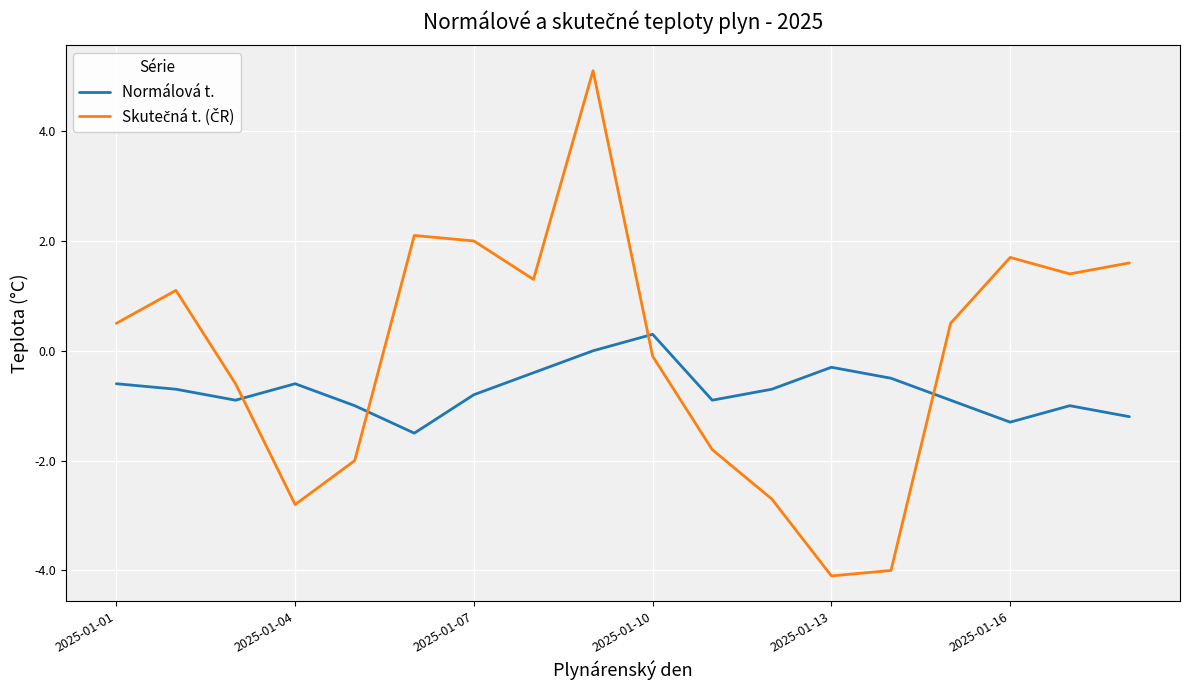

What is the highest value of the Normálová t. series?

0.3